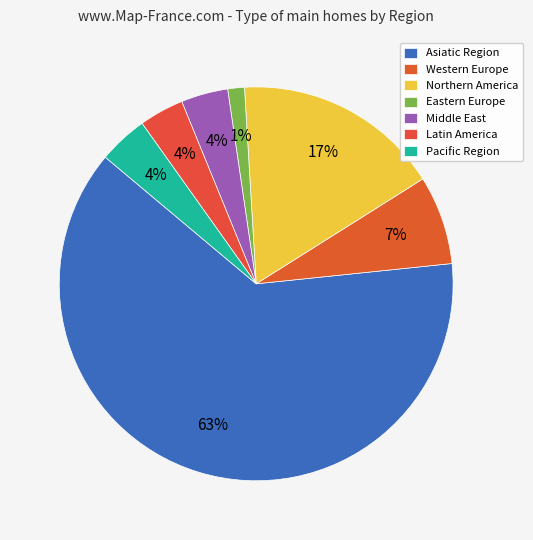

What is the smallest slice in the pie chart?

Eastern Europe